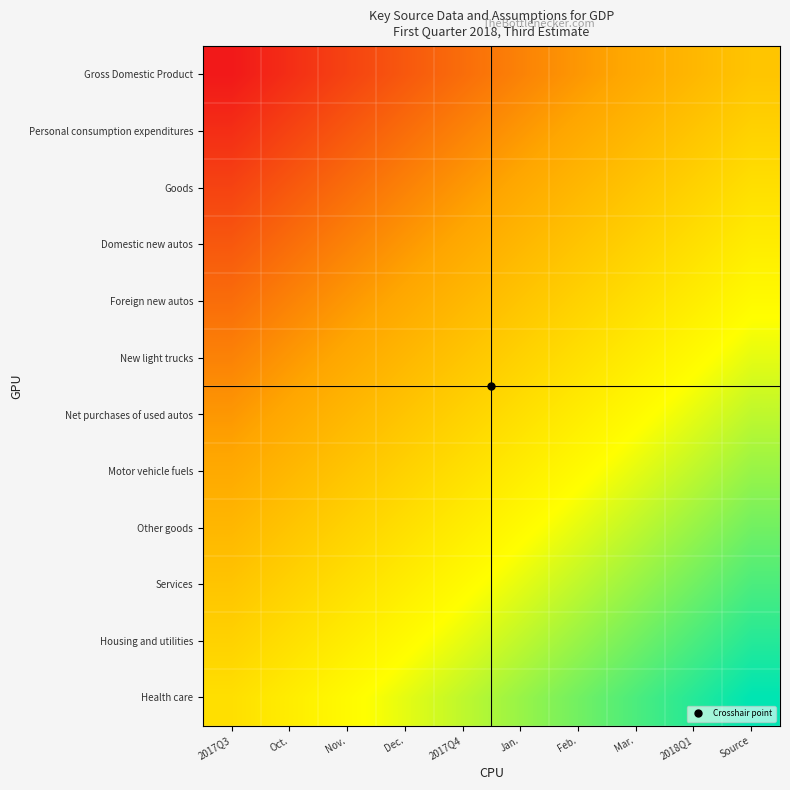

What is the difference between the highest and lowest values at Jan.?

0.5